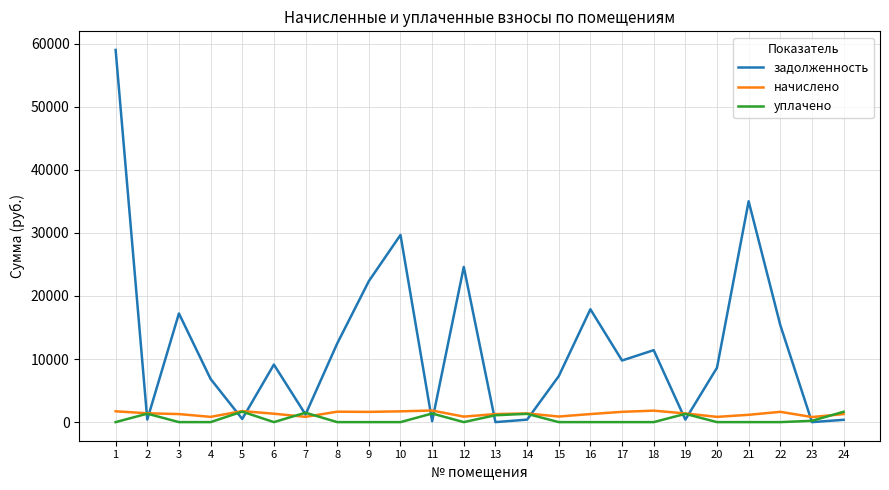

What are all the series names shown in the legend?

задолженность, начислено, уплачено